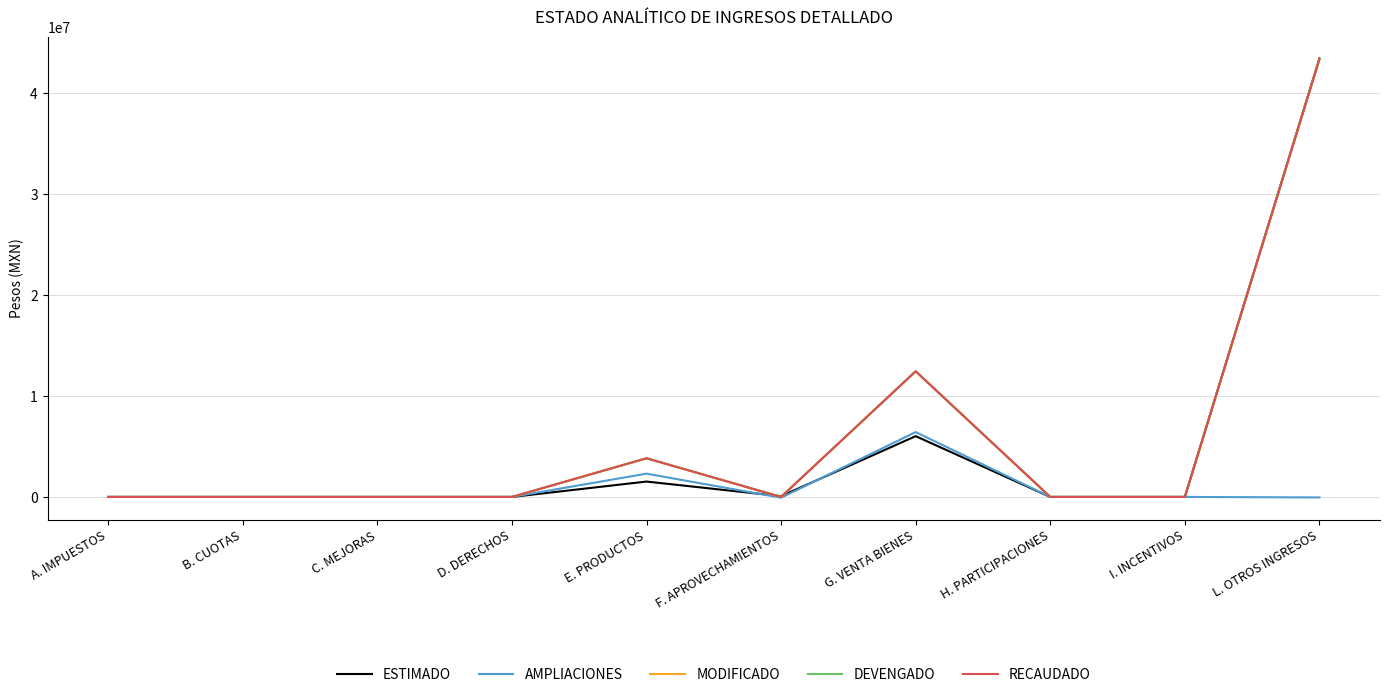

True or false: DEVENGADO and AMPLIACIONES cross at least once.

False